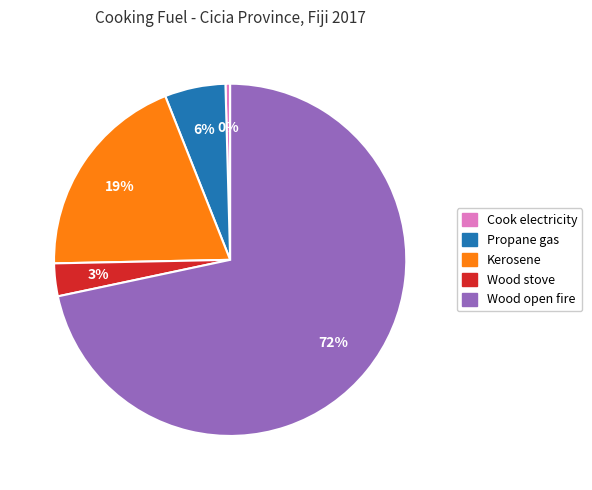

To the nearest percent, what is the average slice percentage?

20%